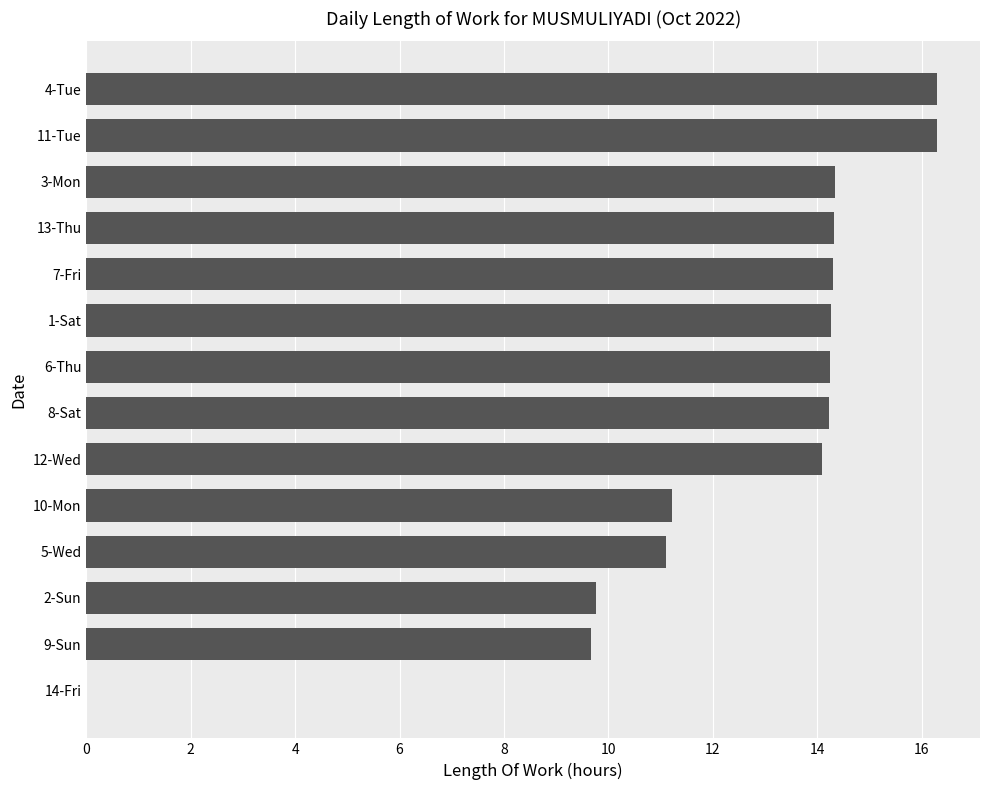

How many values exceed 14?

9